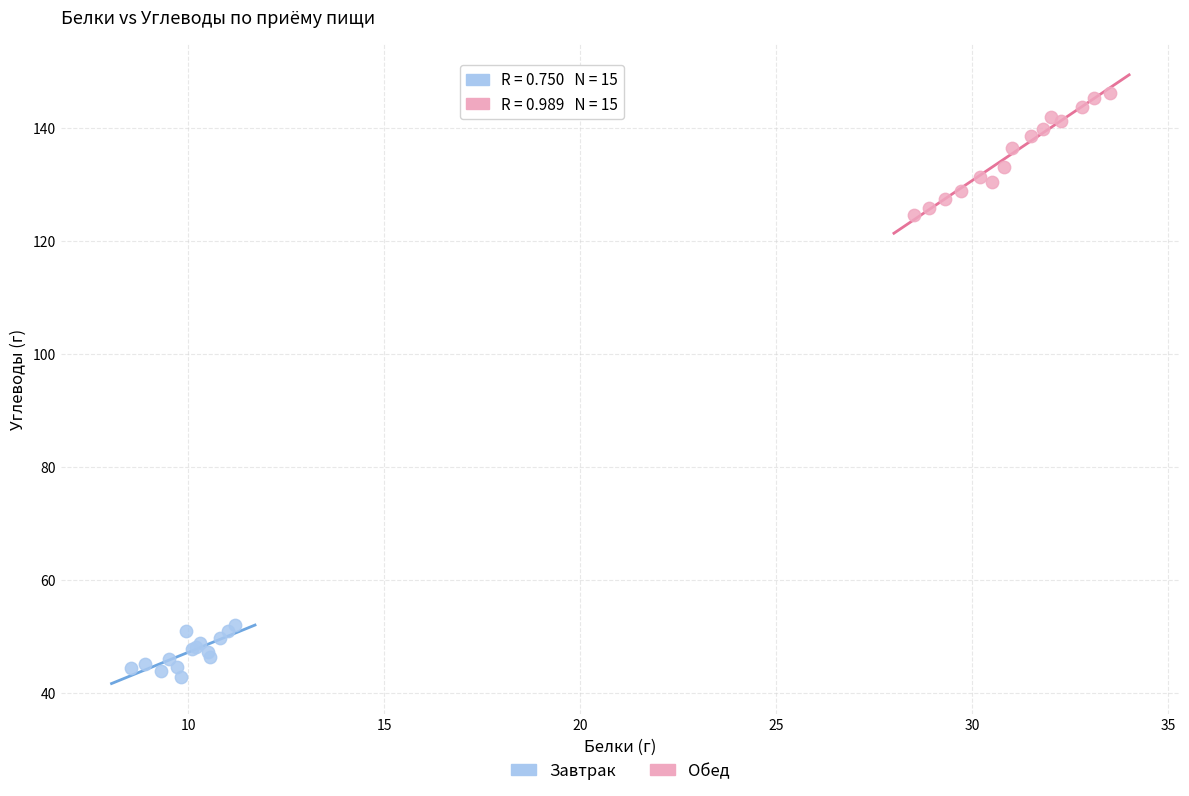

Which series contains the highest Y value?

Обед